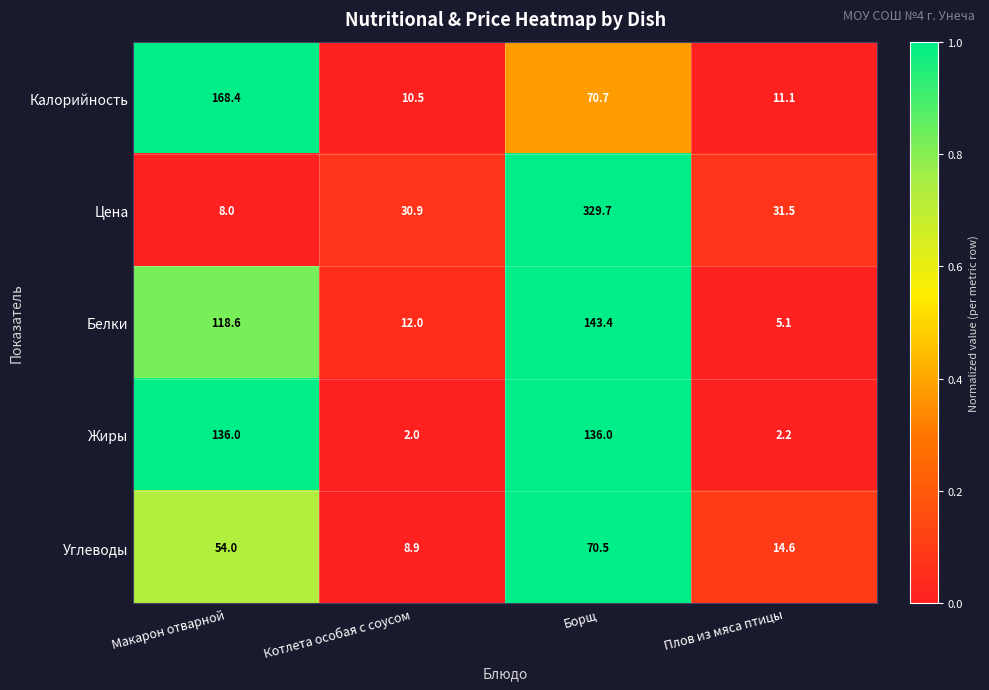

At which category is the sum across all series the highest?

Борщ